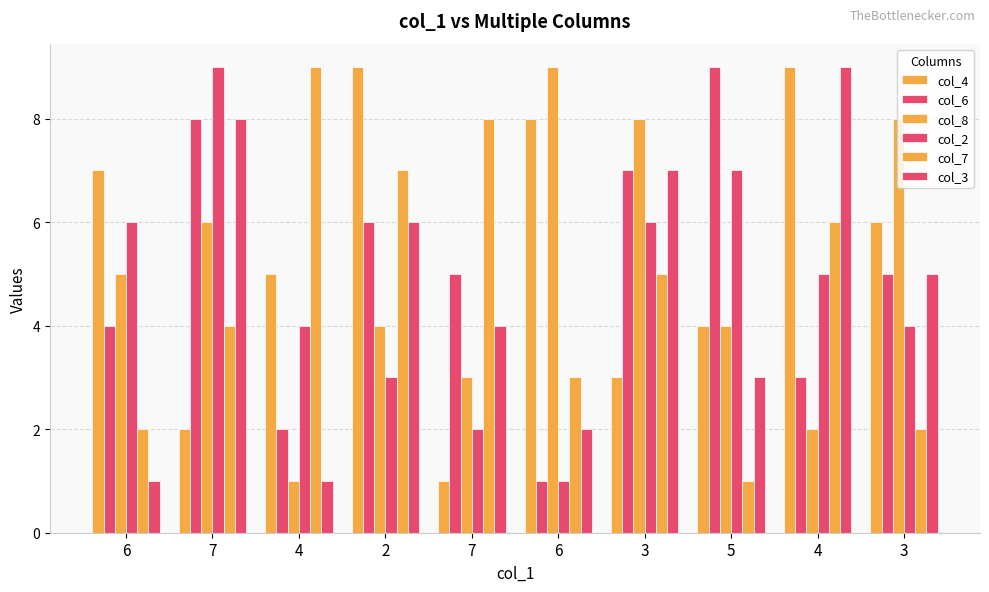

How many values in the col_4 series are below 6?

5